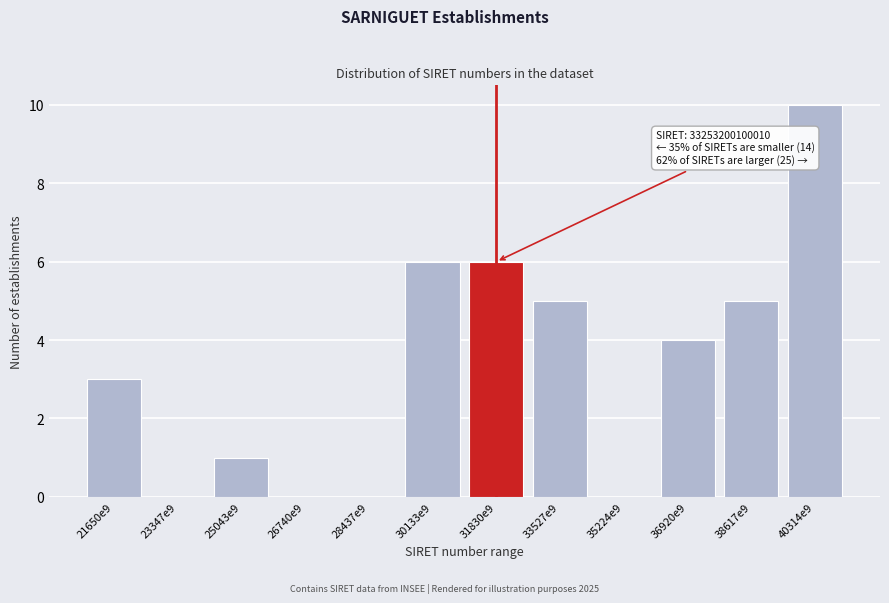

Reading right to left, list all the values displayed in this chart.

40314e9=10	38617e9=5	36920e9=4	35224e9=0	33527e9=5	31830e9=6	30133e9=6	28437e9=0	26740e9=0	25043e9=1	23347e9=0	21650e9=3